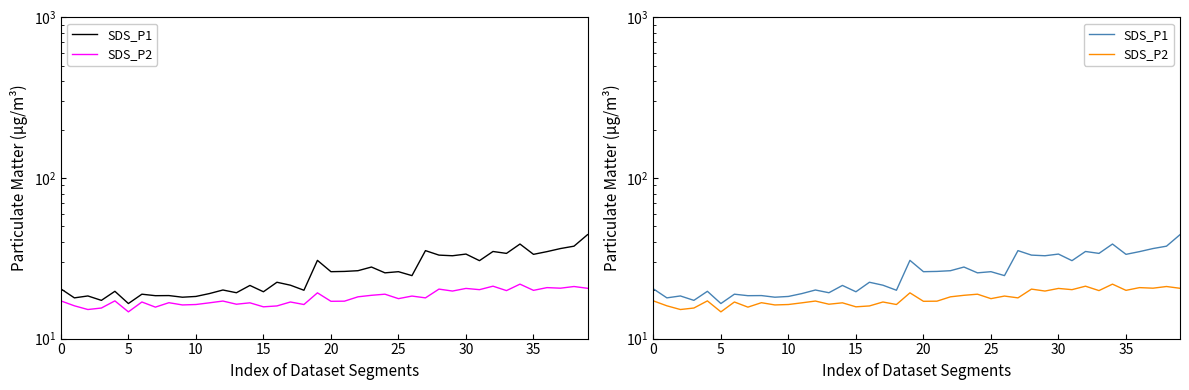

What is the label of the 9th point from the right?

31